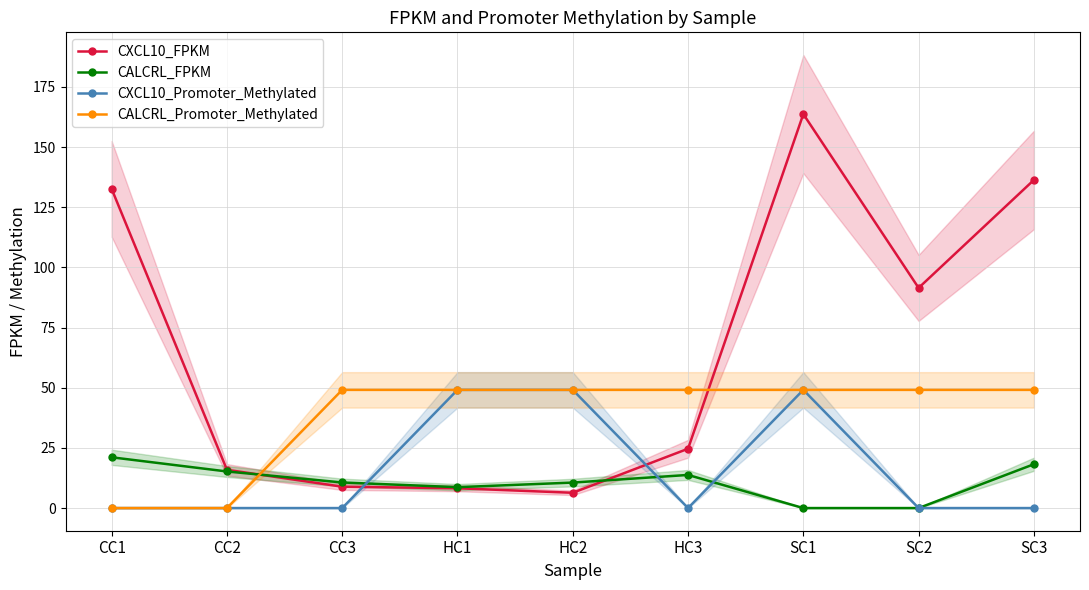

What is the total value across all series at SC3?

203.7